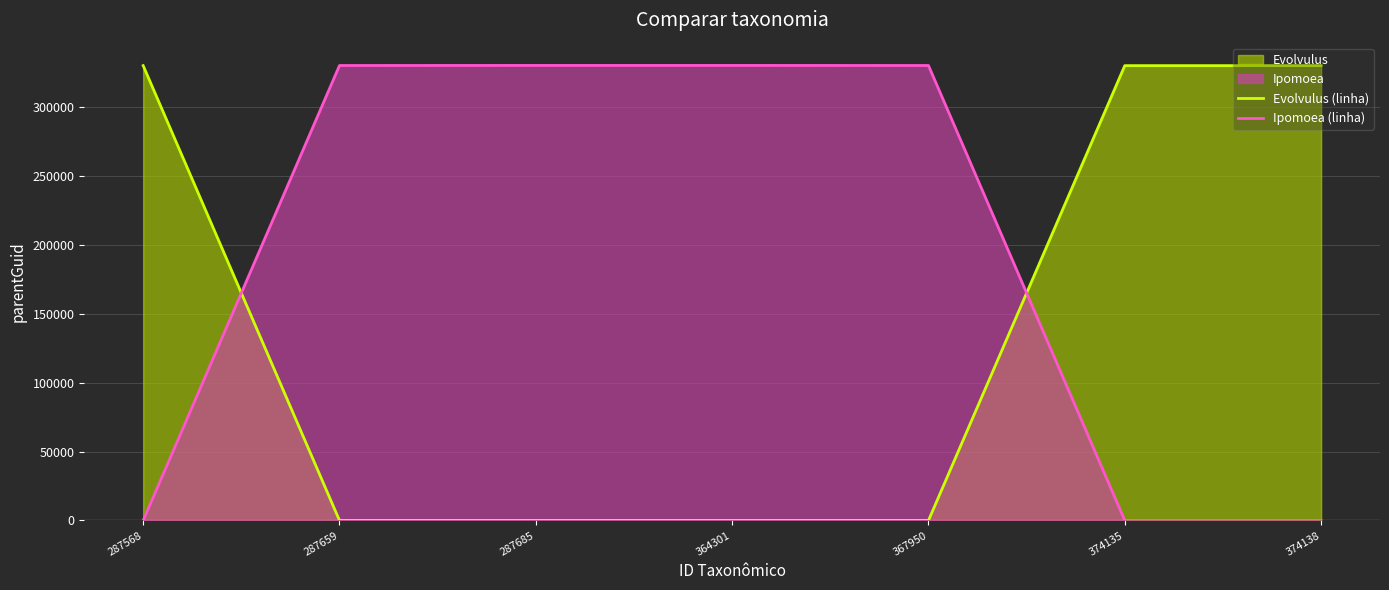

Which category has the lowest value in the Ipomoea (linha) series?

287568